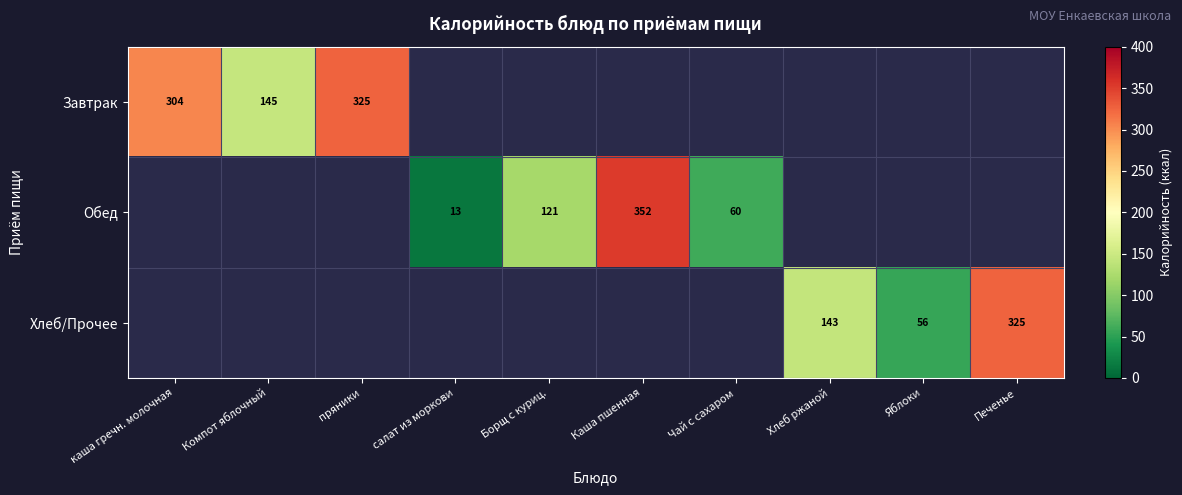

True or false: Завтрак has a value of 325.0 at пряники.

True